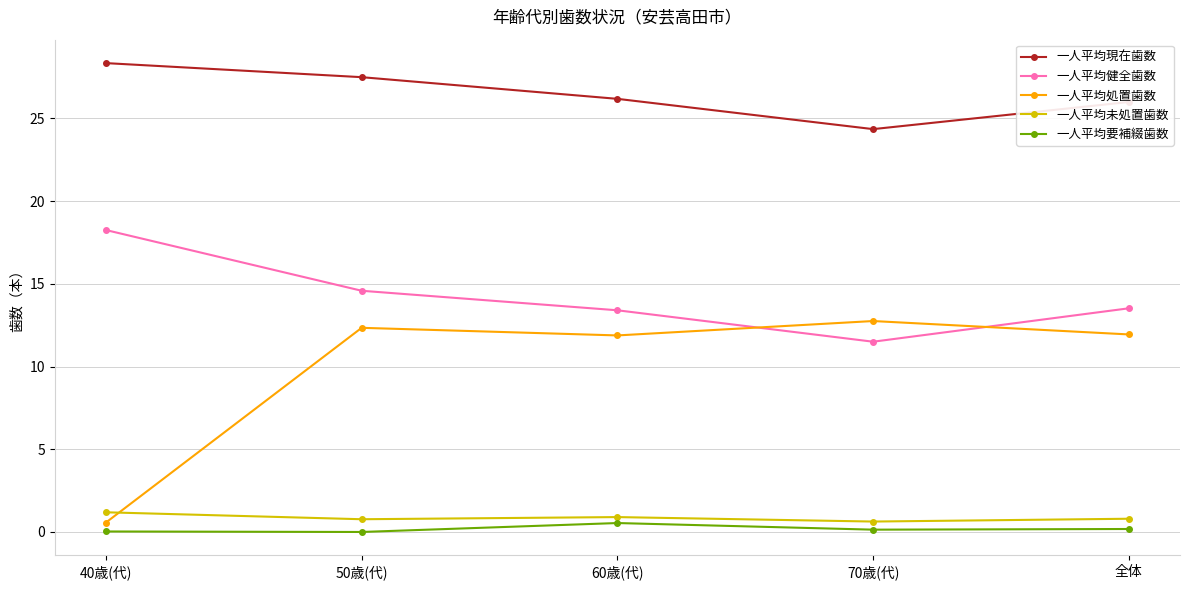

True or false: 一人平均現在歯数 and 一人平均未処置歯数 intersect in this chart.

False